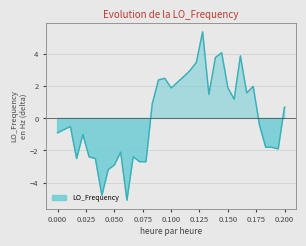

What is the difference between the maximum and minimum values?

10.5